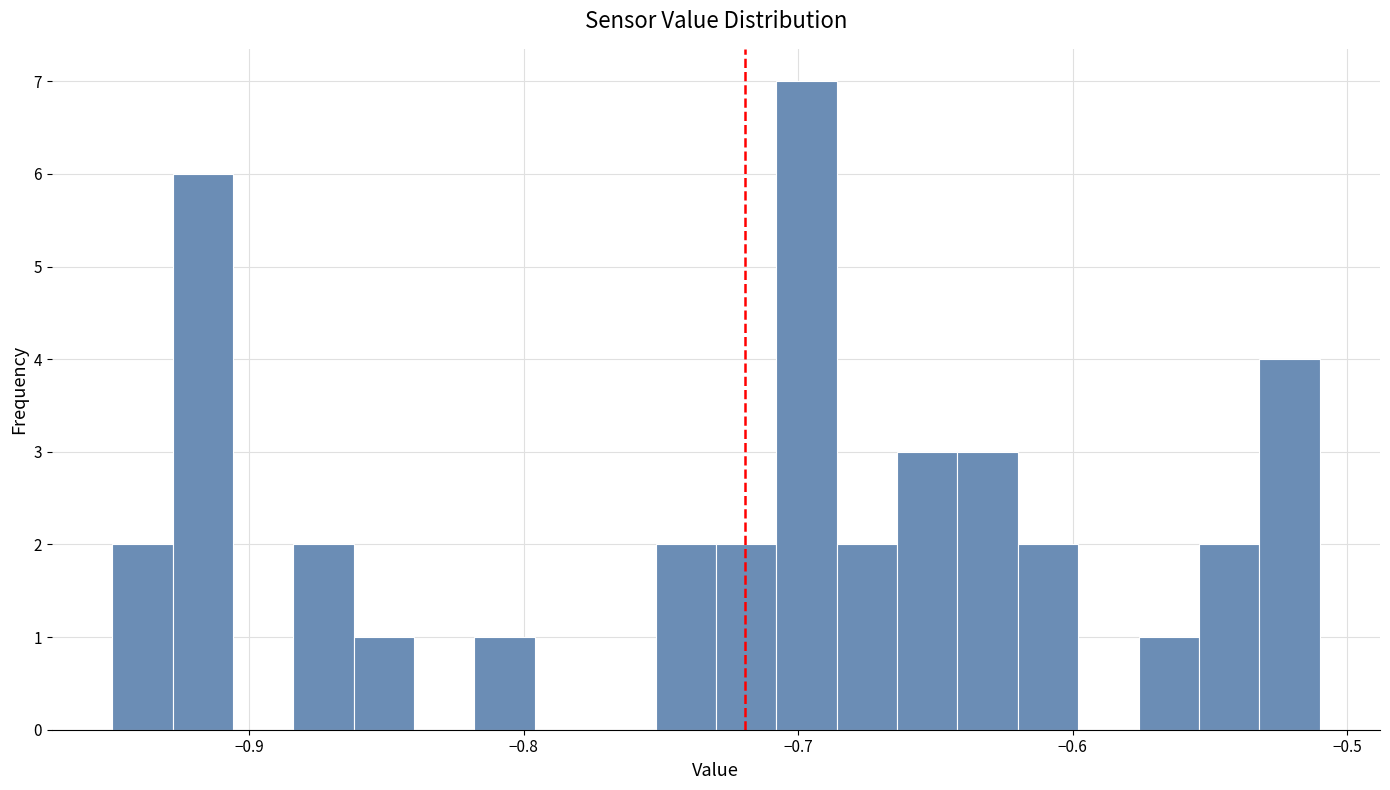

Around what value on the x-axis is the tallest bar? Give the approximate position of its centre, as read against the axis.

-0.70